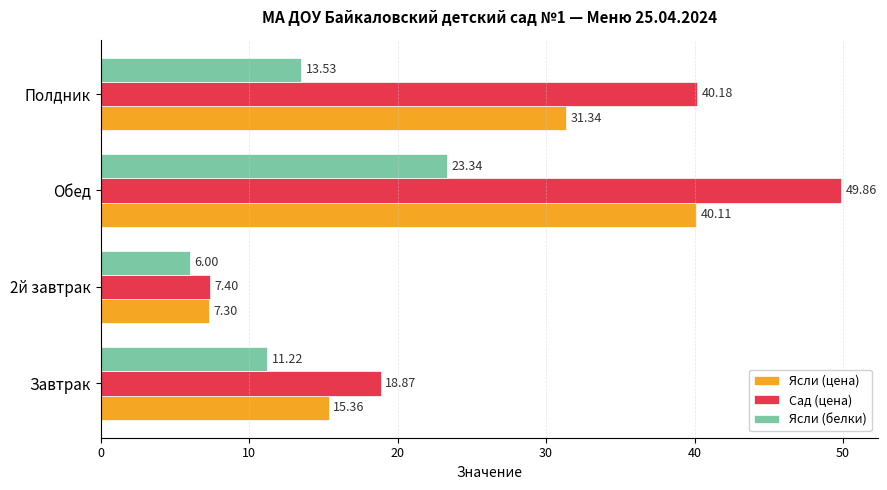

Rank the categories by Сад (цена) value from highest to lowest.

Обед, Полдник, Завтрак, 2й завтрак